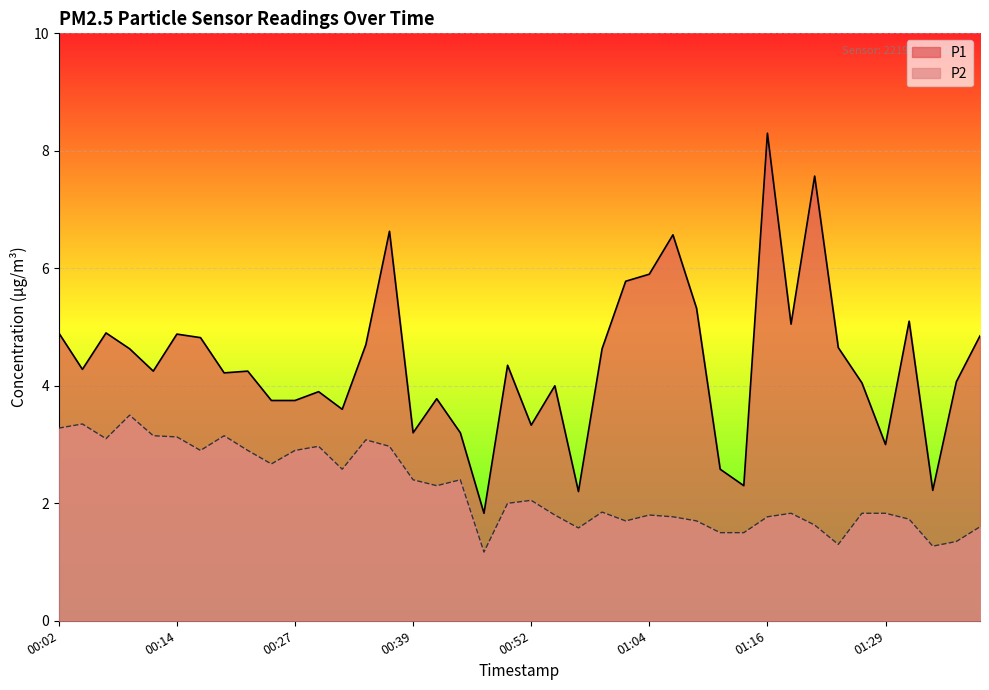

True or false: P1 and P2 intersect in this chart.

False